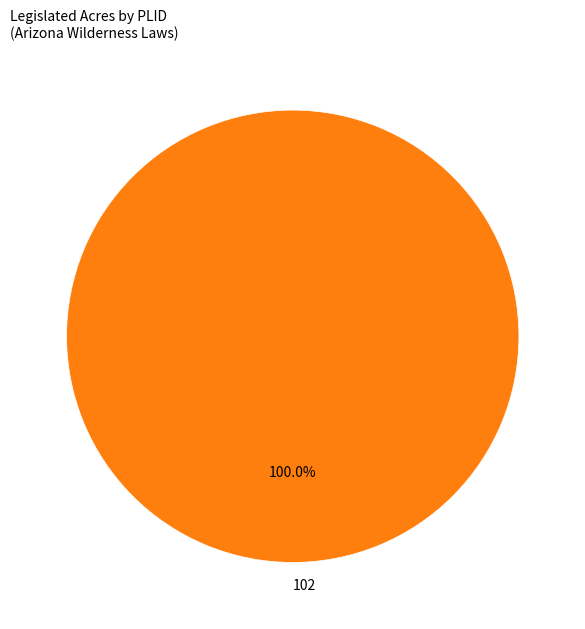

Is there a majority slice in this chart?

Yes